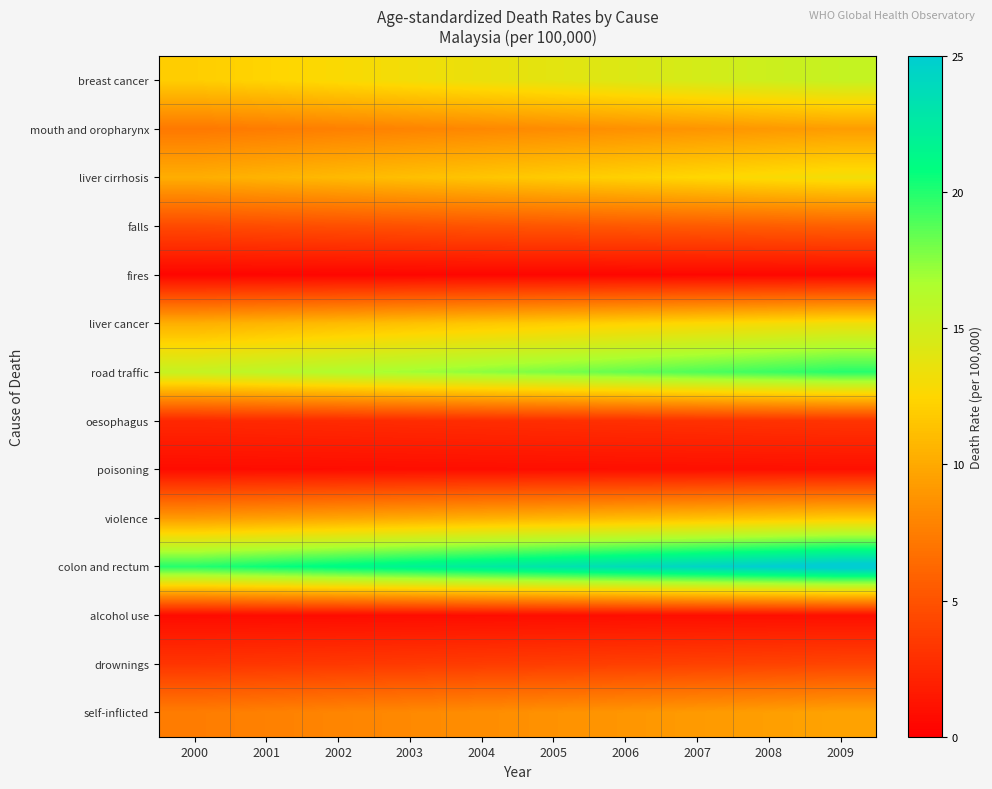

Is it true that liver cancer equals 6.2 at 2006?

False